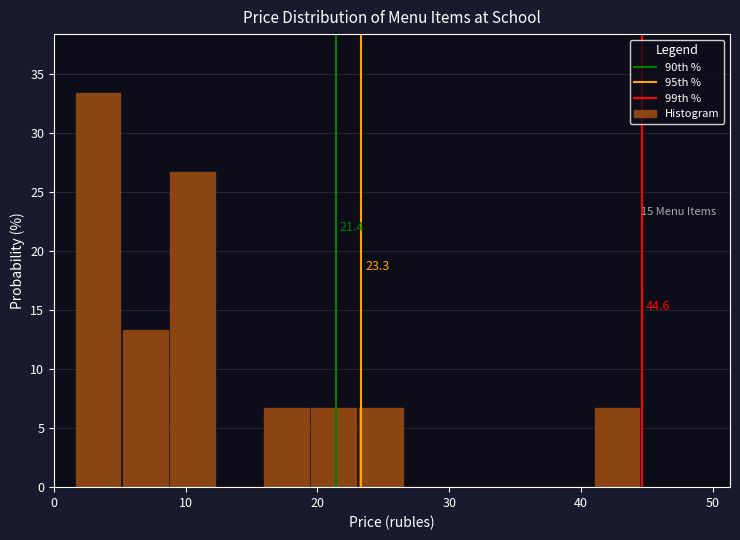

Read against the x-axis, roughly where is the centre of the tallest bar?

3